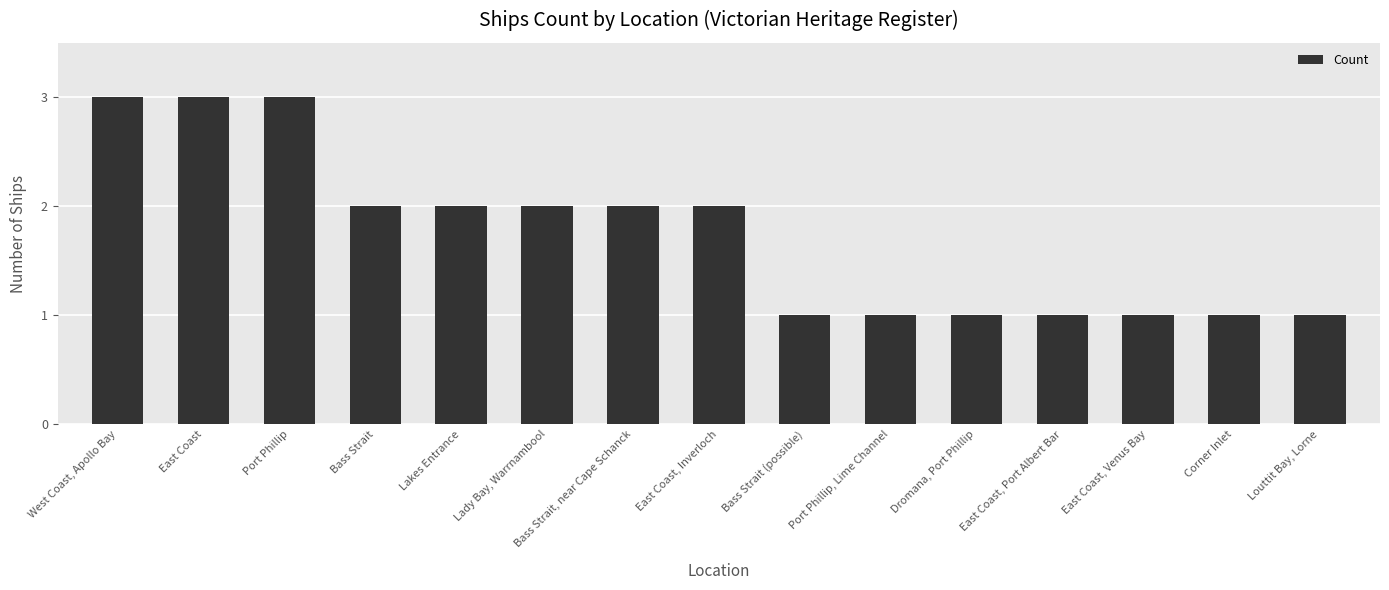

Reading right to left, extract all data points from this chart.

1	1	1	1	1	1	1	2	2	2	2	2	3	3	3